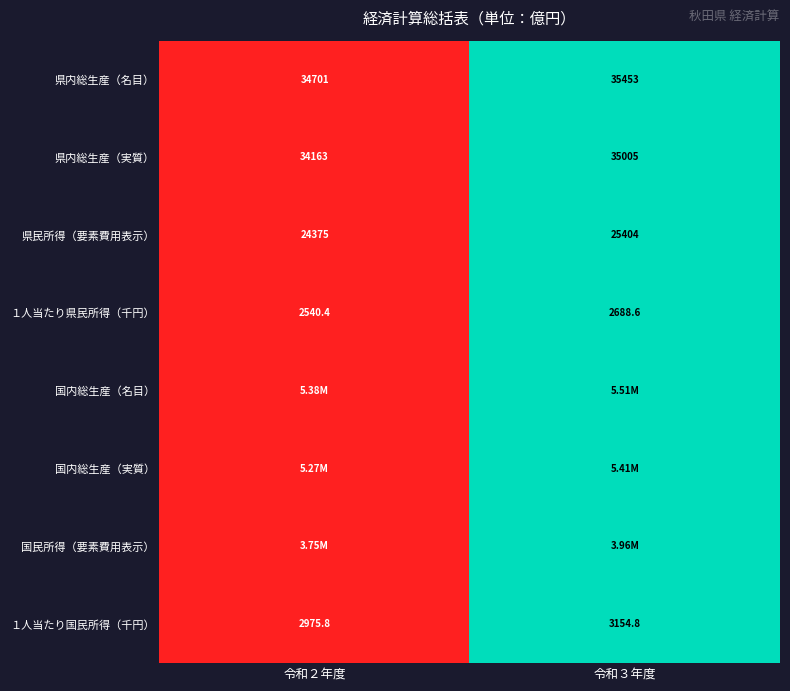

How many data points does each series have?

2